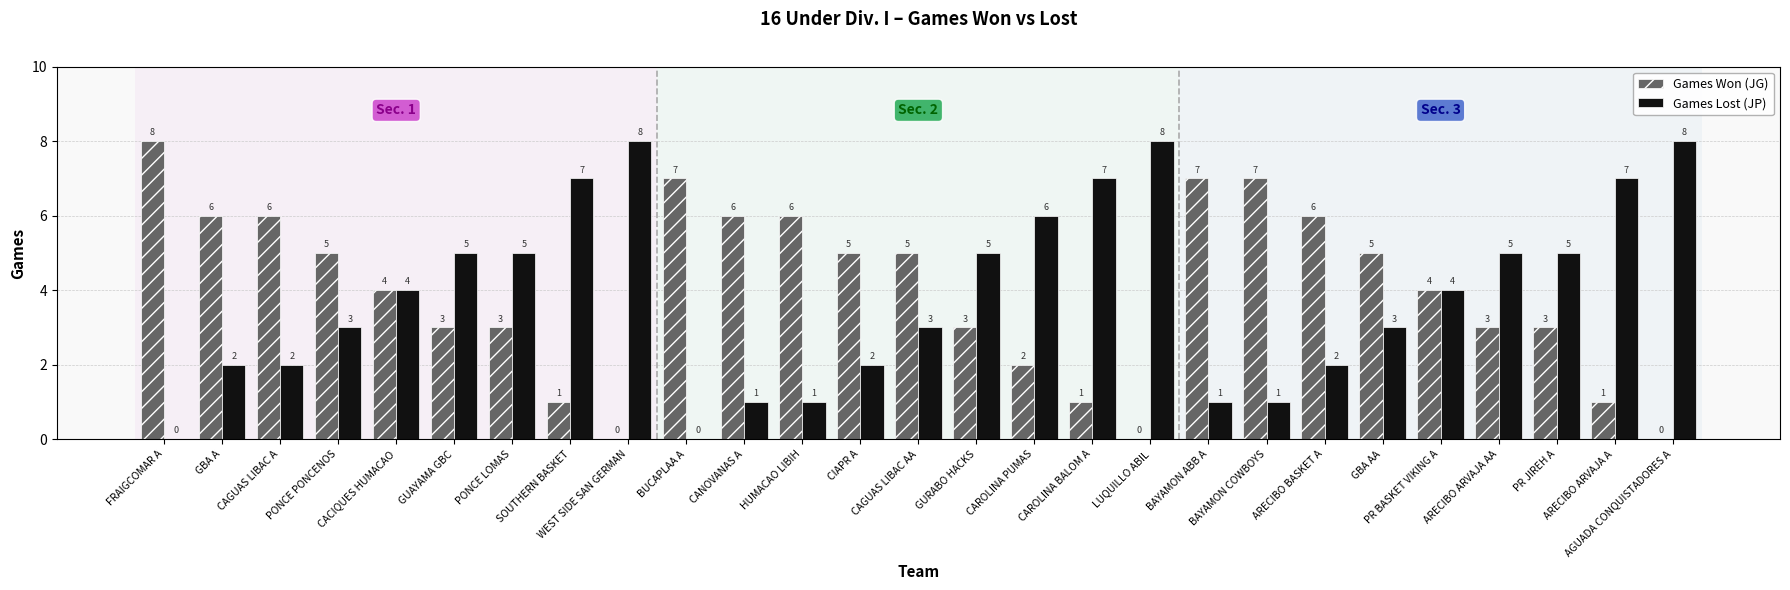

Reading left to right, list all the values displayed in this chart.

Games Won (JG): FRAIGCOMAR A=8	GBA A=6	CAGUAS LIBAC A=6	PONCE PONCENOS=5	CACIQUES HUMACAO=4	GUAYAMA GBC=3	PONCE LOMAS=3	SOUTHERN BASKET=1	WEST SIDE SAN GERMAN=0	BUCAPLAA A=7	CANOVANAS A=6	HUMACAO LIBIH=6	CIAPR A=5	CAGUAS LIBAC AA=5	GURABO HACKS=3	CAROLINA PUMAS=2	CAROLINA BALOM A=1	LUQUILLO ABIL=0	BAYAMON ABB A=7	BAYAMON COWBOYS=7	ARECIBO BASKET A=6	GBA AA=5	PR BASKET VIKING A=4	ARECIBO ARVAJA AA=3	PR JIREH A=3	ARECIBO ARVAJA A=1	AGUADA CONQUISTADORES A=0
Games Lost (JP): FRAIGCOMAR A=0	GBA A=2	CAGUAS LIBAC A=2	PONCE PONCENOS=3	CACIQUES HUMACAO=4	GUAYAMA GBC=5	PONCE LOMAS=5	SOUTHERN BASKET=7	WEST SIDE SAN GERMAN=8	BUCAPLAA A=0	CANOVANAS A=1	HUMACAO LIBIH=1	CIAPR A=2	CAGUAS LIBAC AA=3	GURABO HACKS=5	CAROLINA PUMAS=6	CAROLINA BALOM A=7	LUQUILLO ABIL=8	BAYAMON ABB A=1	BAYAMON COWBOYS=1	ARECIBO BASKET A=2	GBA AA=3	PR BASKET VIKING A=4	ARECIBO ARVAJA AA=5	PR JIREH A=5	ARECIBO ARVAJA A=7	AGUADA CONQUISTADORES A=8